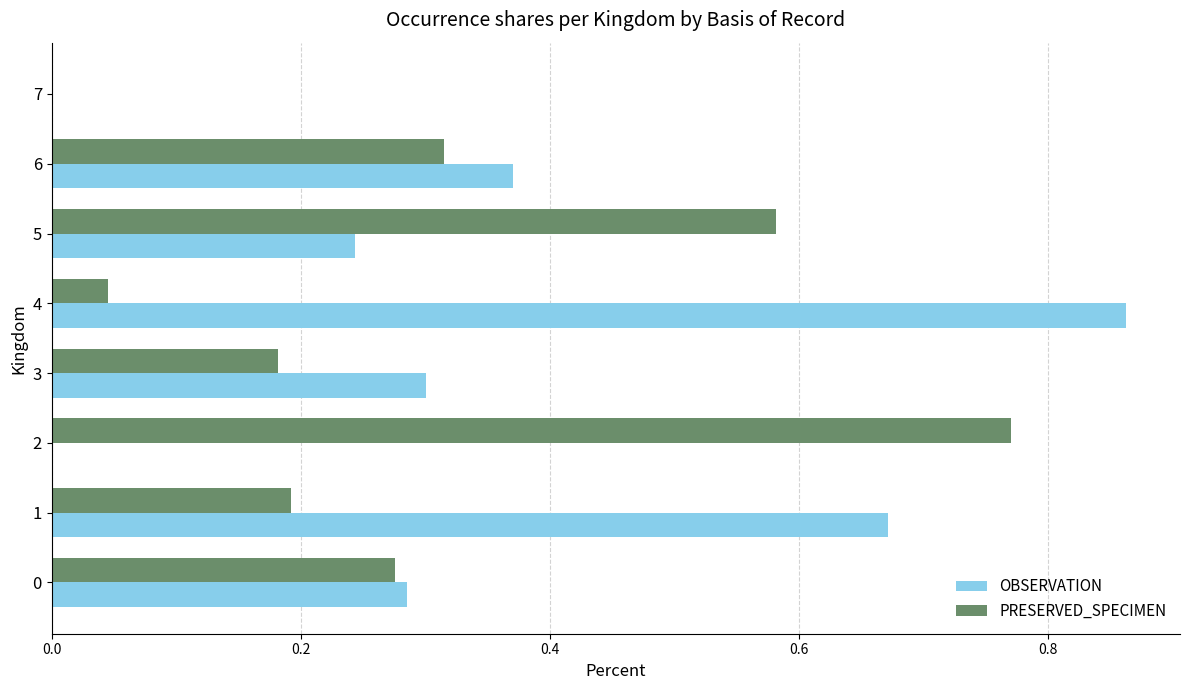

At which category is the sum across all series the highest?

4